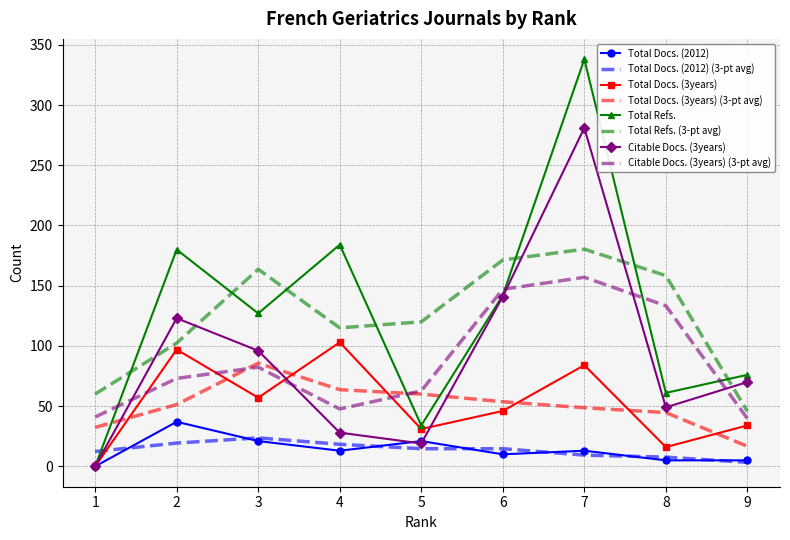

What is the average value of the Total Refs. series?

126.9